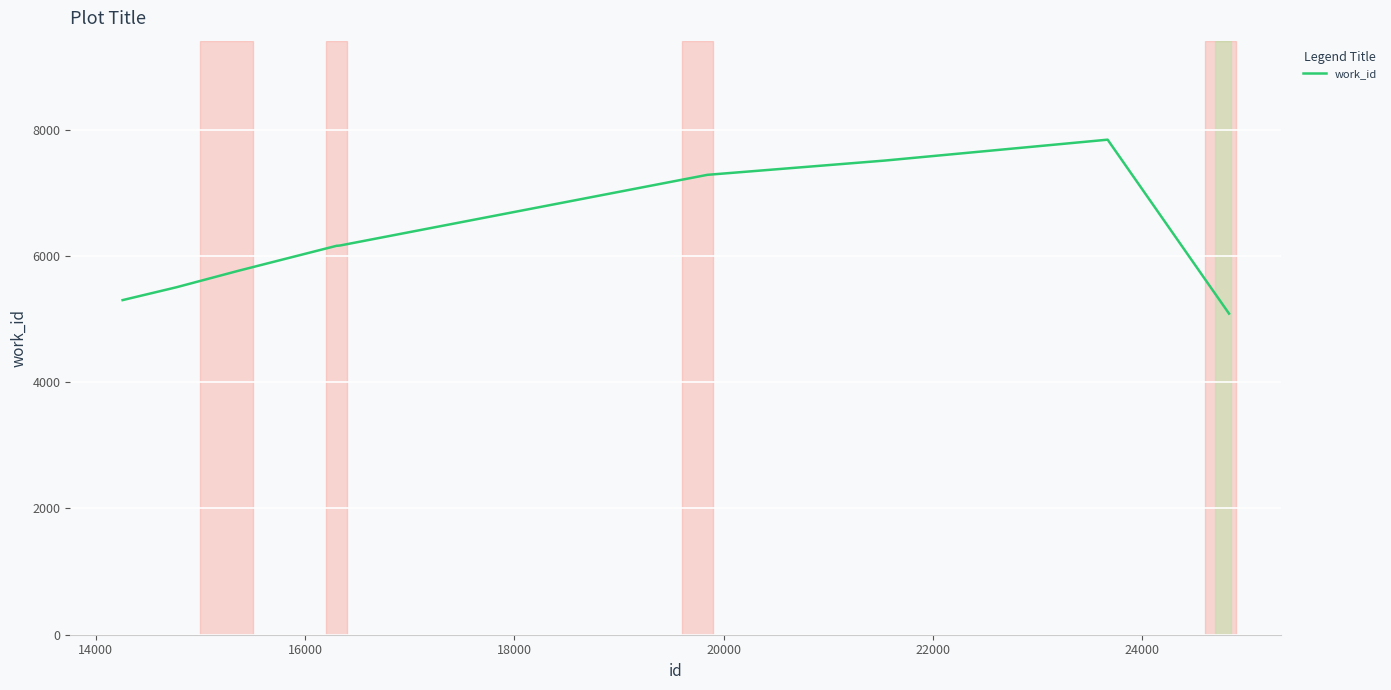

What is the minimum value shown in the chart?

5088